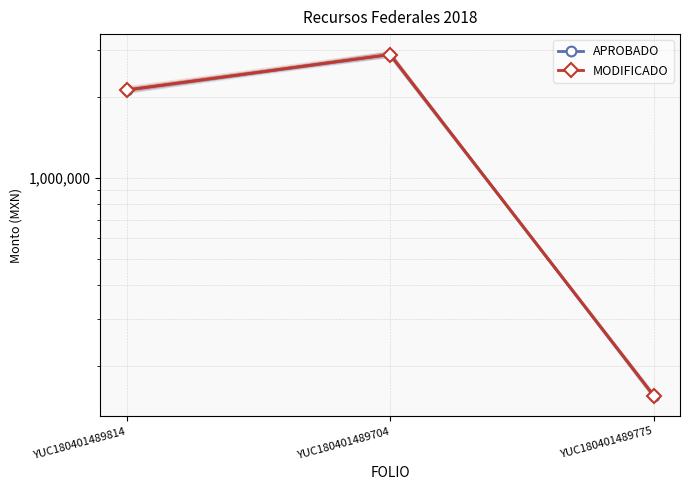

What is the total value across all series at YUC180401489704?

5762641.8